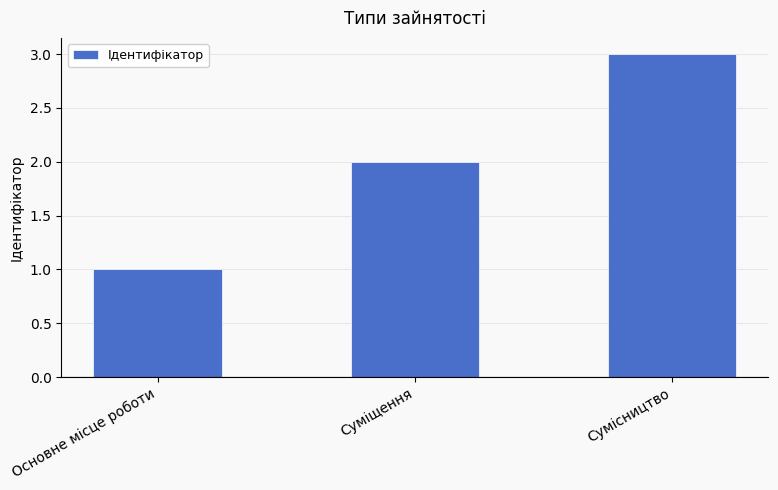

How many data points are less than 2?

1